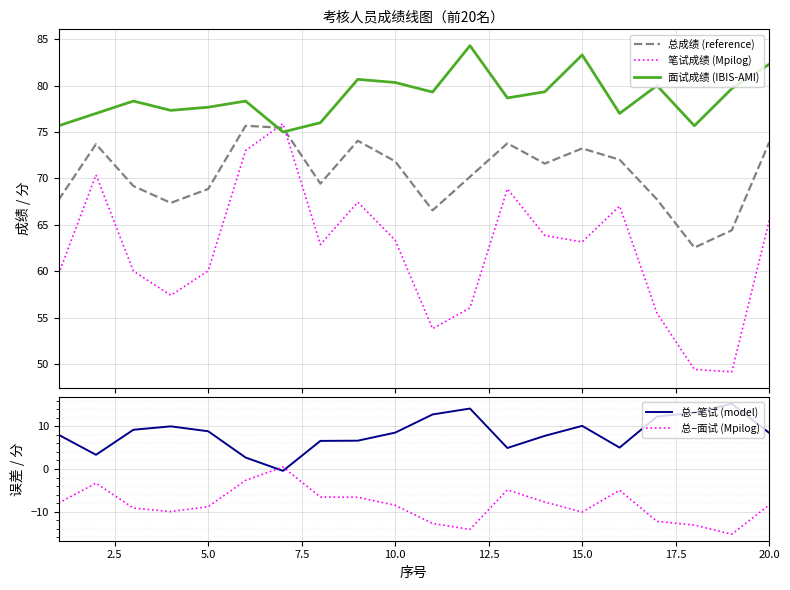

What is the maximum value for 笔试成绩 (Mpilog)?

75.9